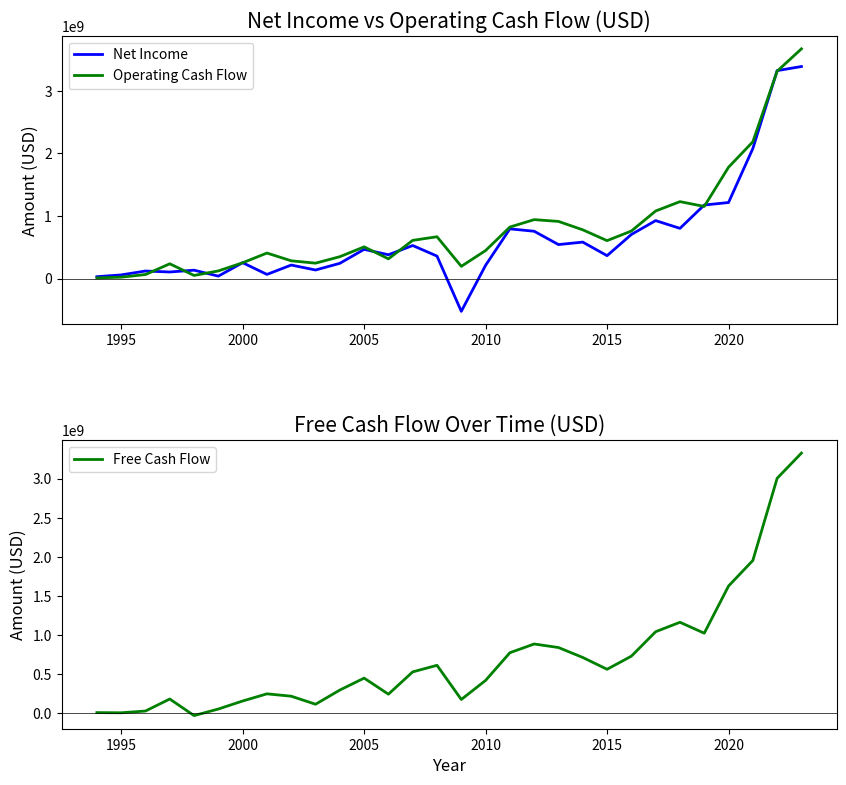

In Net Income, how many points are lower than both neighbors (excluding endpoints)?

9